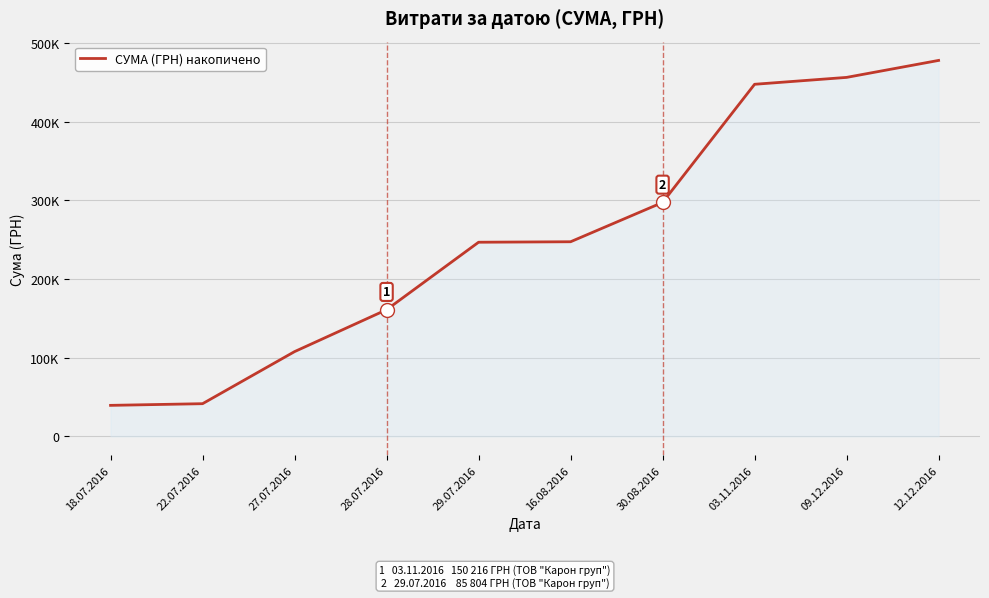

Where is the data nearest to the value 258784?

16.08.2016